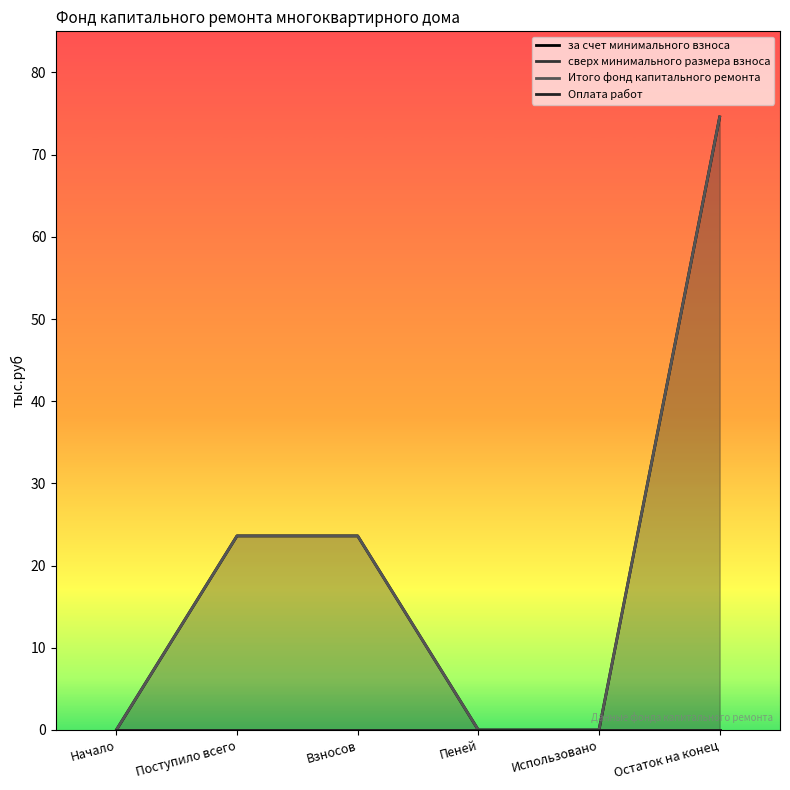

At which label does Итого фонд капитального ремонта reach its minimum?

Начало